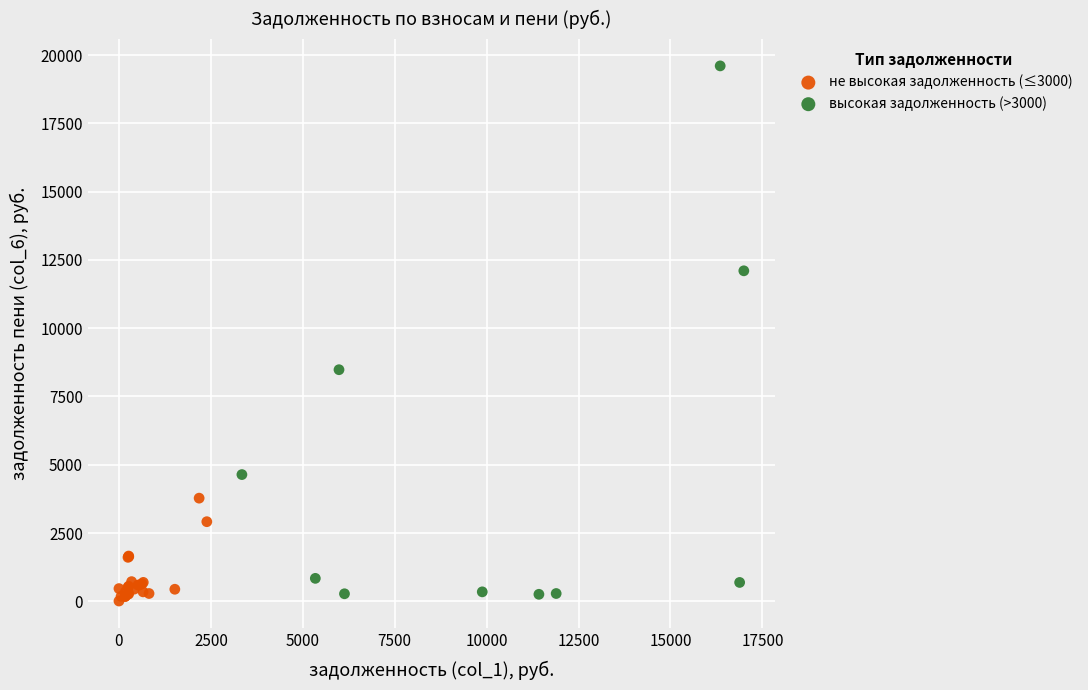

Which series reaches the maximum Y coordinate?

высокая задолженность (>3000)